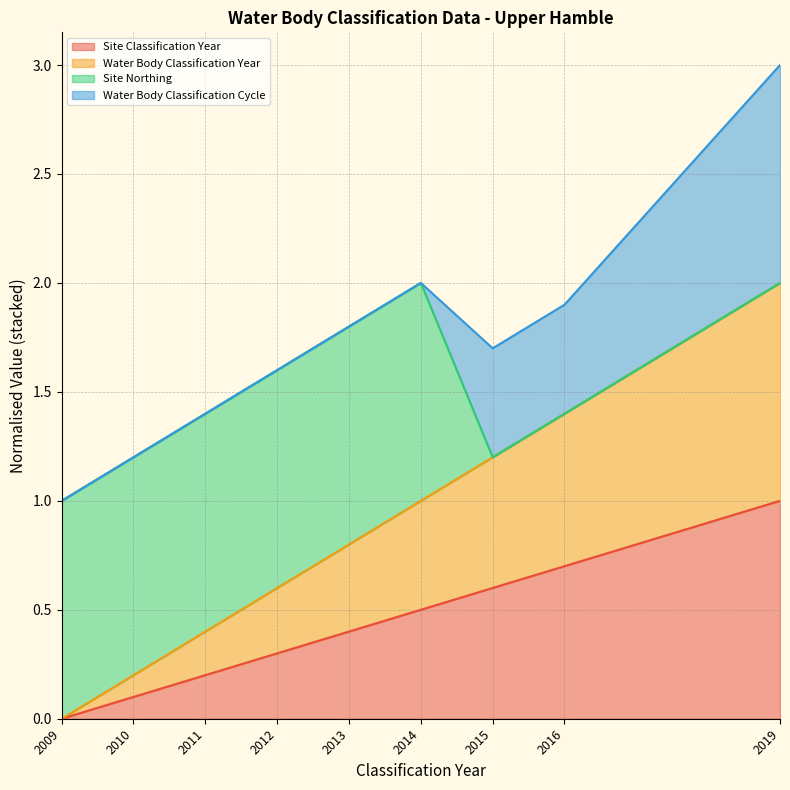

What is the sum of the Water Body Classification Year values at 2009 and 2012?

0.6